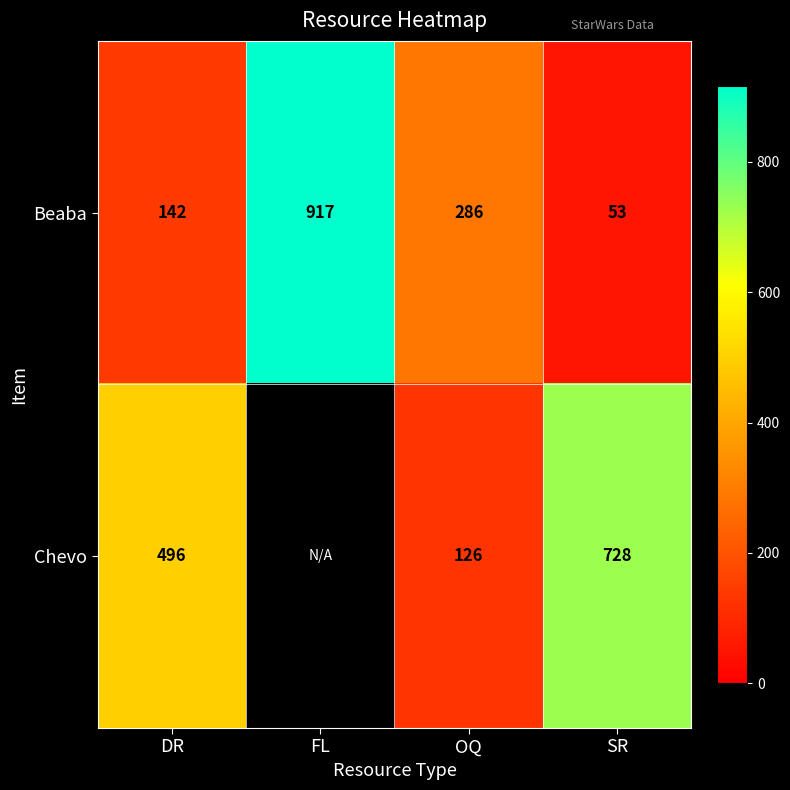

True or false: Beaba has a value of 30 at DR.

False